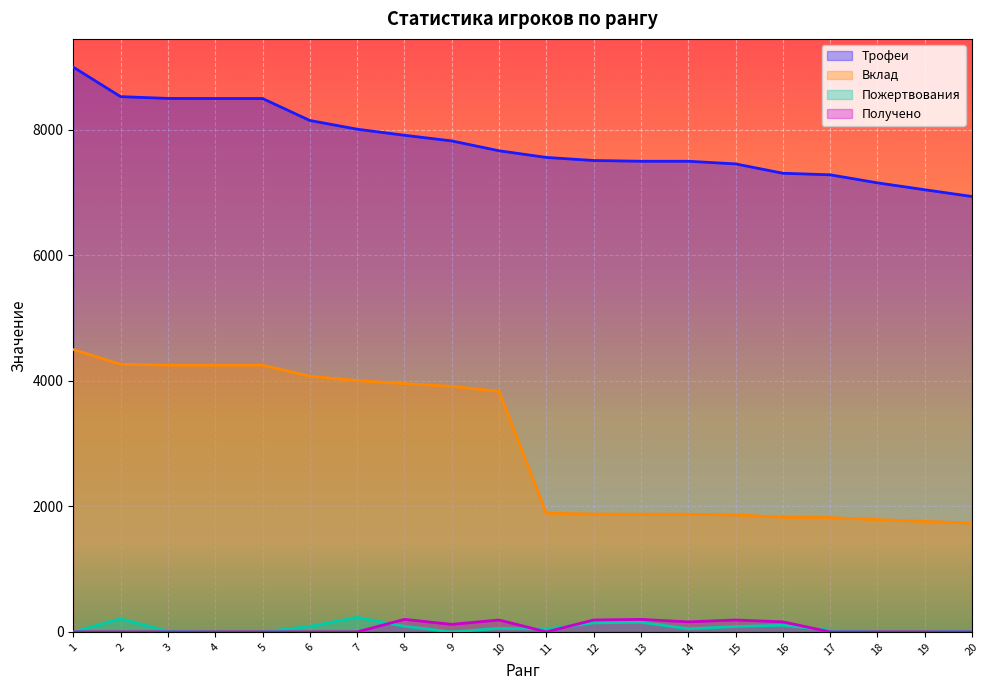

Where does the Пожертвования series first go above 50?

2